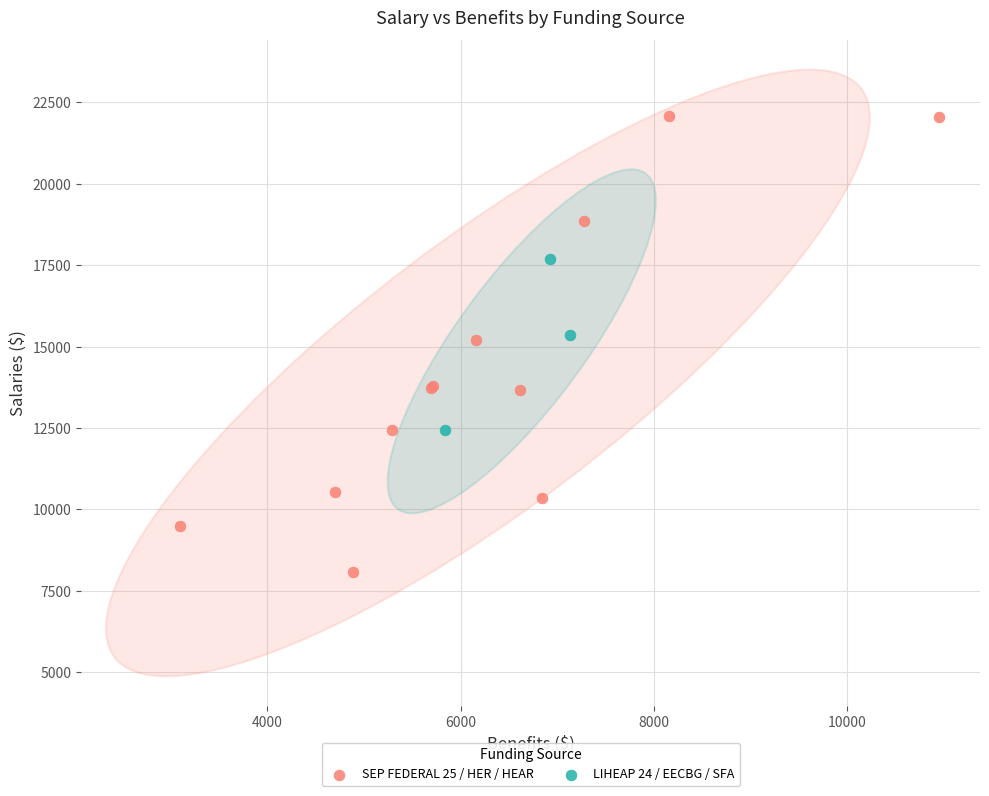

Which series has the largest Y range (max minus min)?

SEP FEDERAL 25 / HER / HEAR